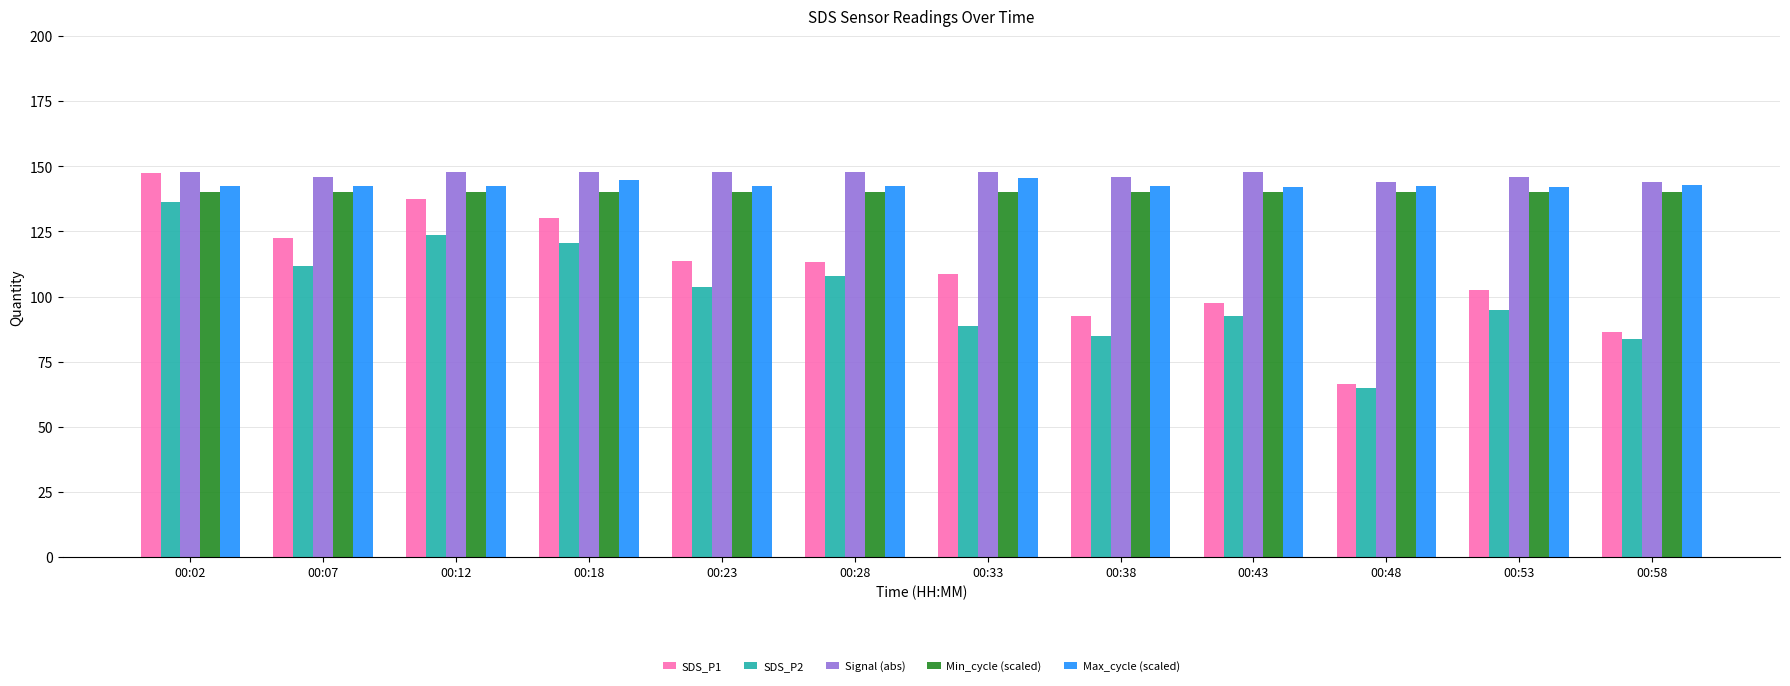

Is the value of SDS_P2 at 00:07 greater than the value of Min_cycle (scaled) at 00:58?

No